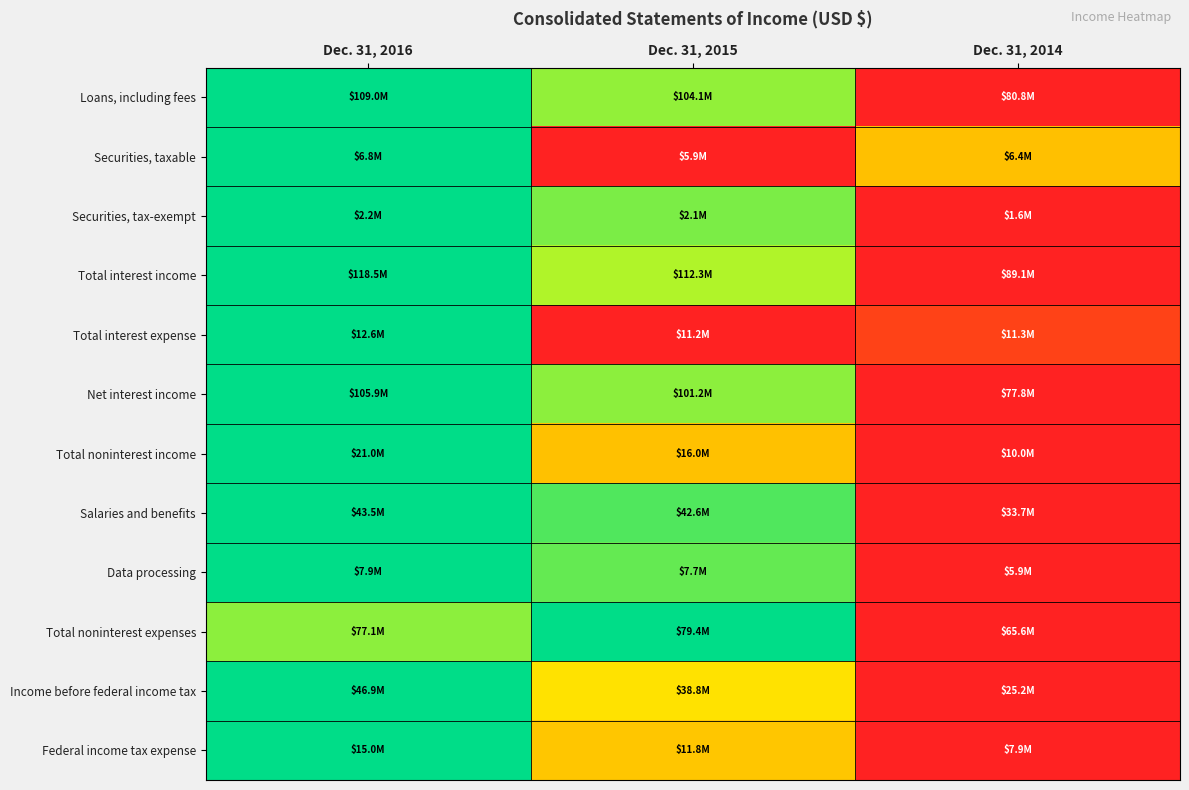

At how many categories does at least one series exceed 0?

3